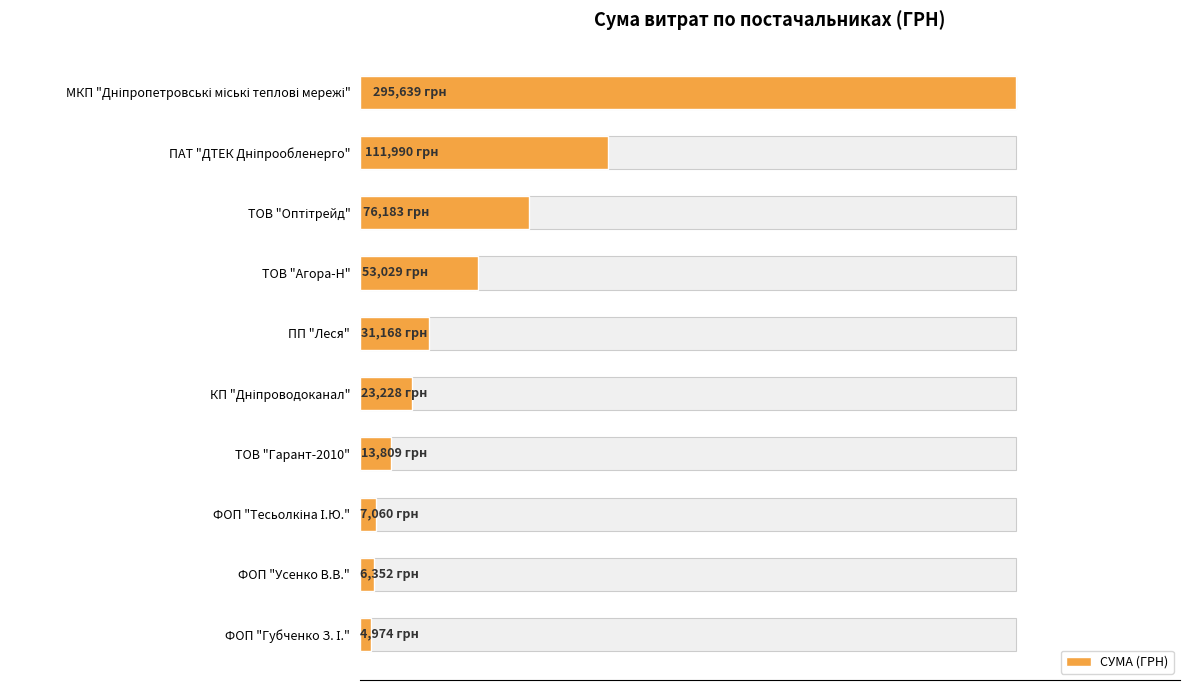

Reading right to left, list all the values displayed in this chart.

4973.8	6351.6	7060.0	13809.0	23228.0	31167.5	53028.9	76183.2	111990.4	295638.6